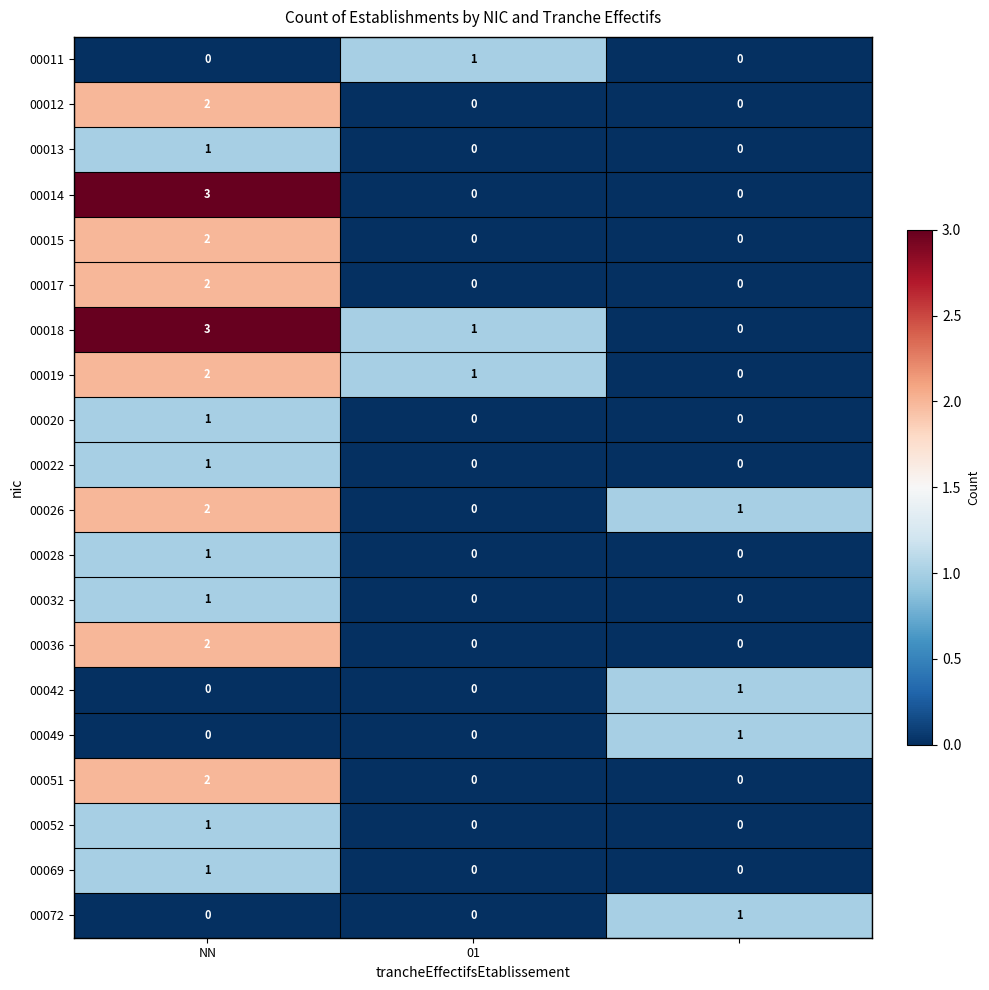

Which series has the largest total across all categories?

00018